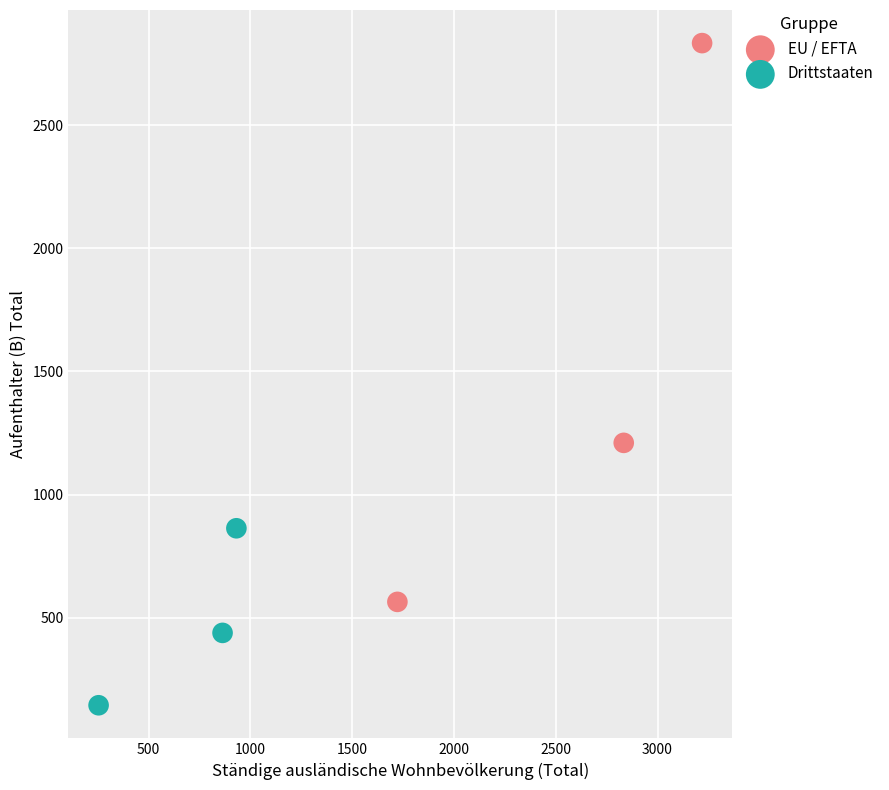

Which series has the widest spread of Y values?

EU / EFTA